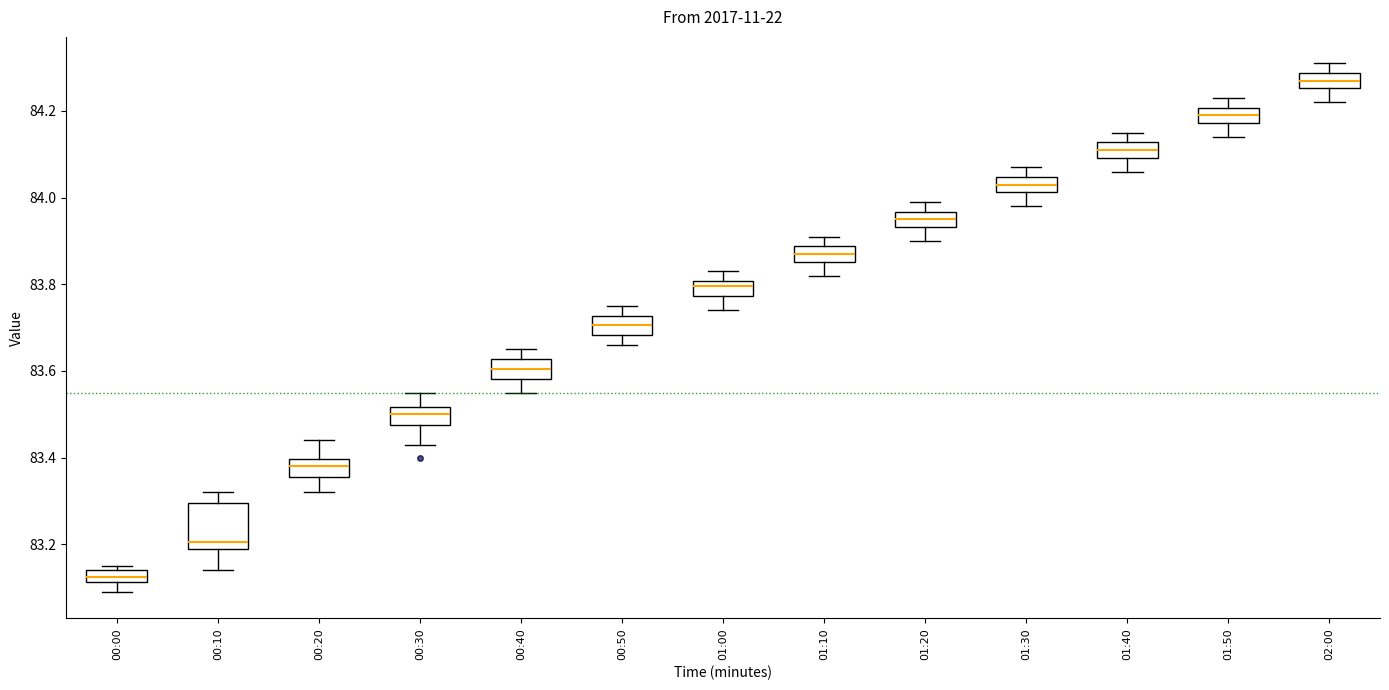

Which box's median line is the highest?

02:00